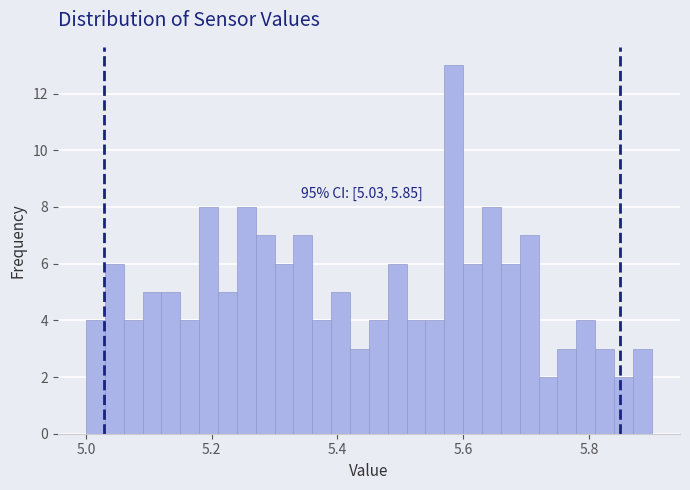

Read against the x-axis, roughly where is the centre of the tallest bar?

5.58